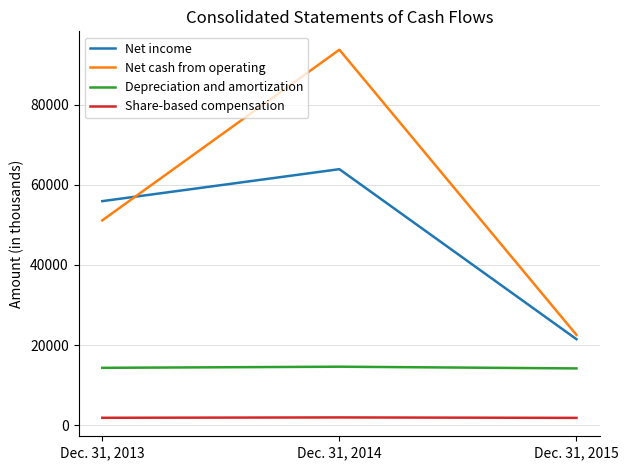

Where is Net income nearest to the value 42682?

Dec. 31, 2013